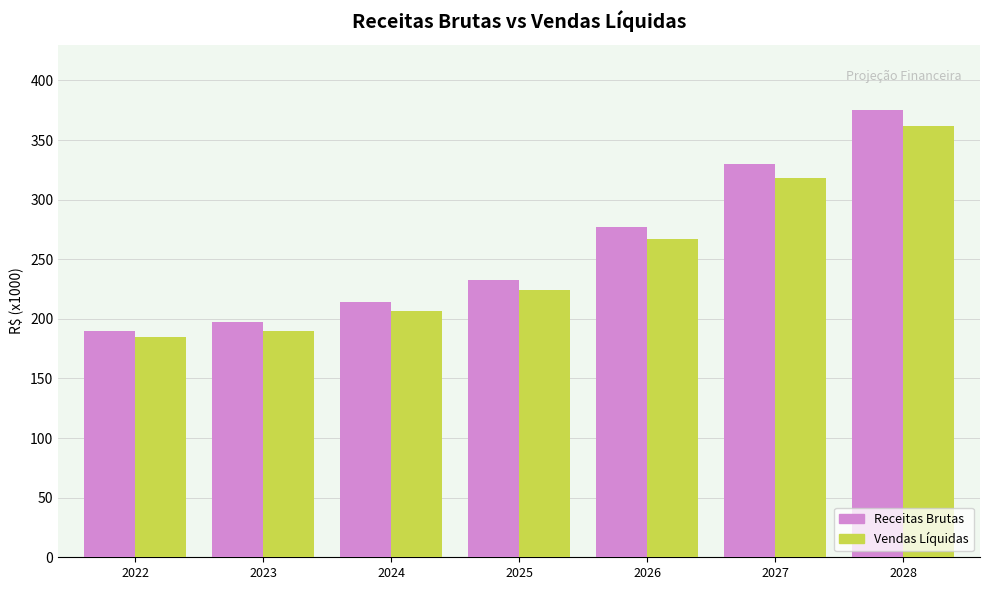

Does the chart contain stacked bars?

No